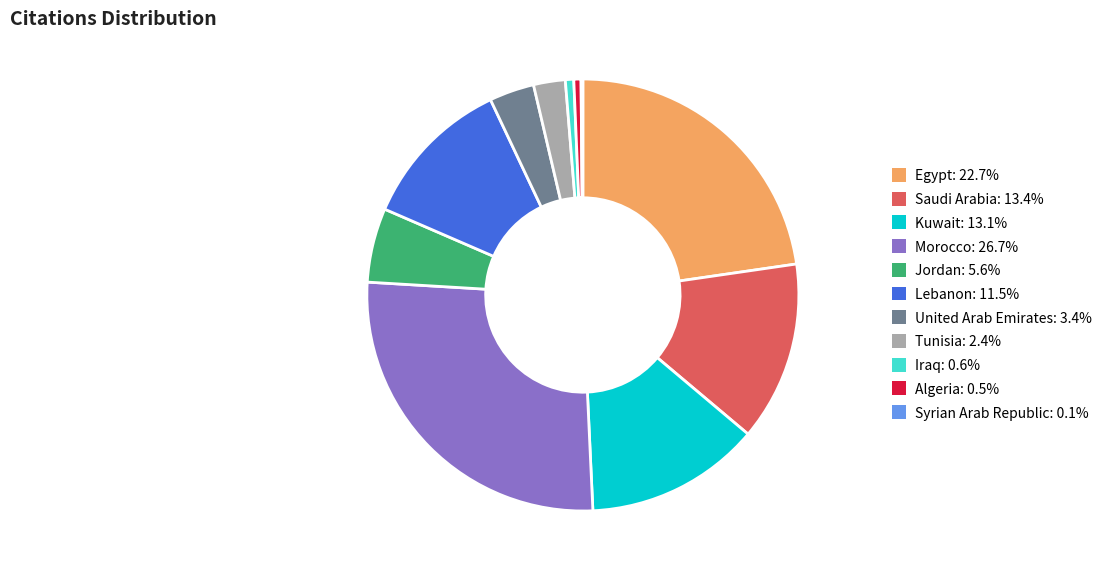

Is there a majority slice in this chart?

No